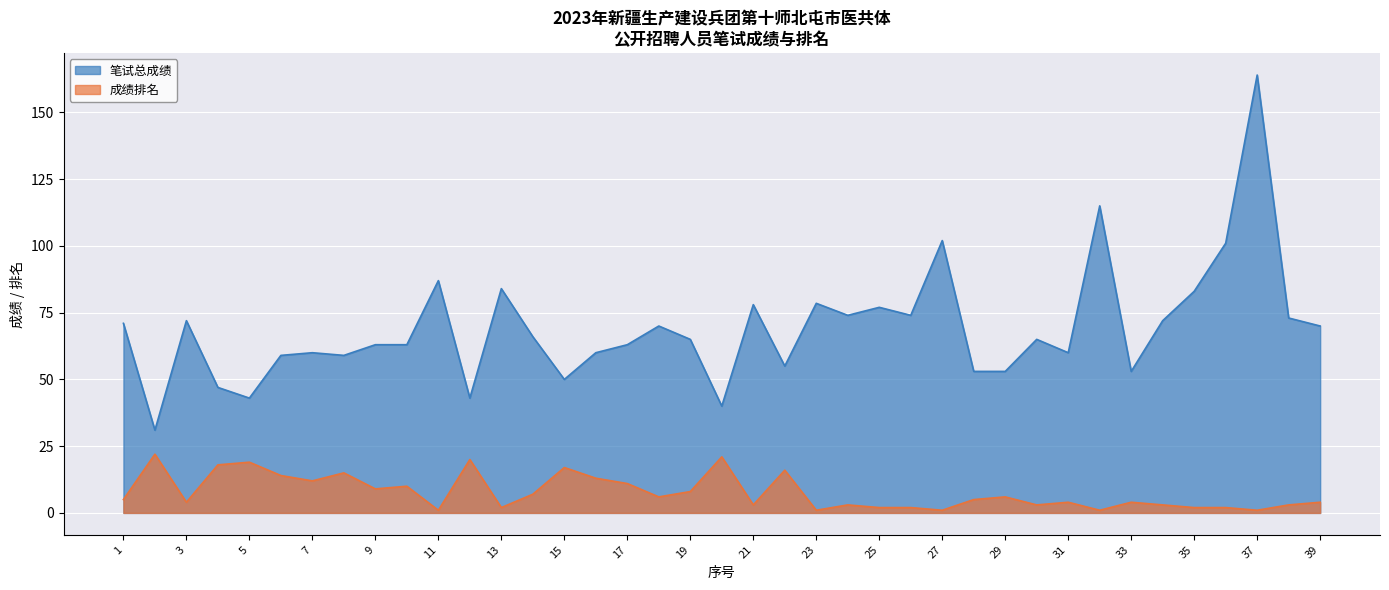

List the series in order of their overall mean, highest first.

笔试总成绩, 成绩排名